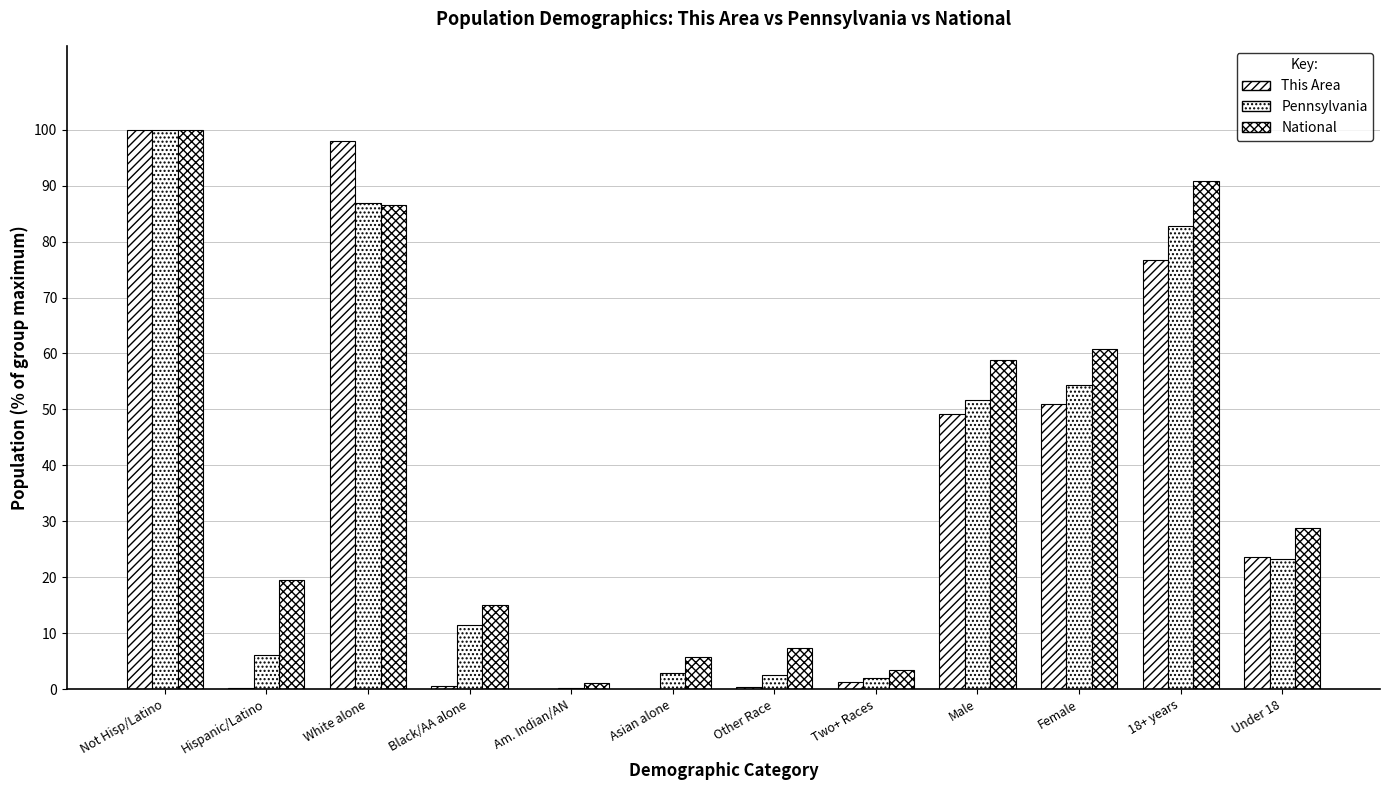

How many data points does each series have?

12